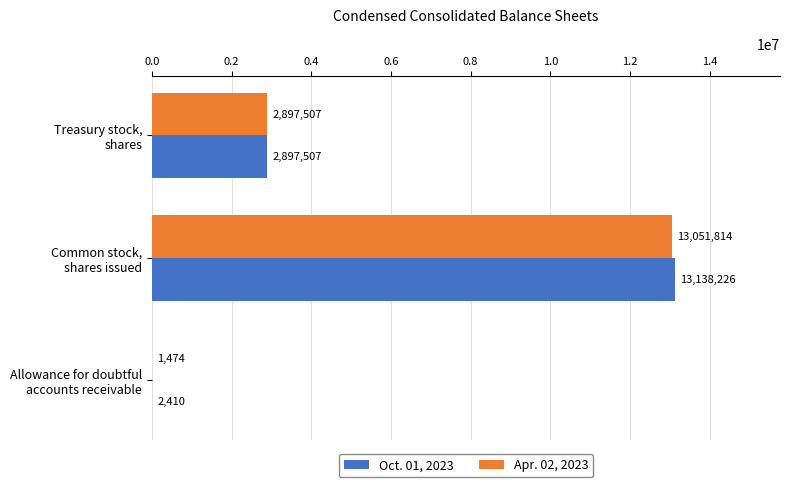

What is the greatest value displayed?

13138226